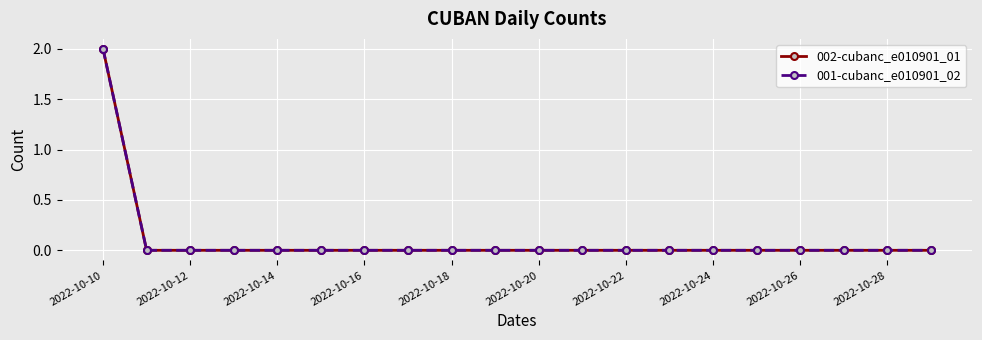

Which series has the largest total across all categories?

002-cubanc_e010901_01